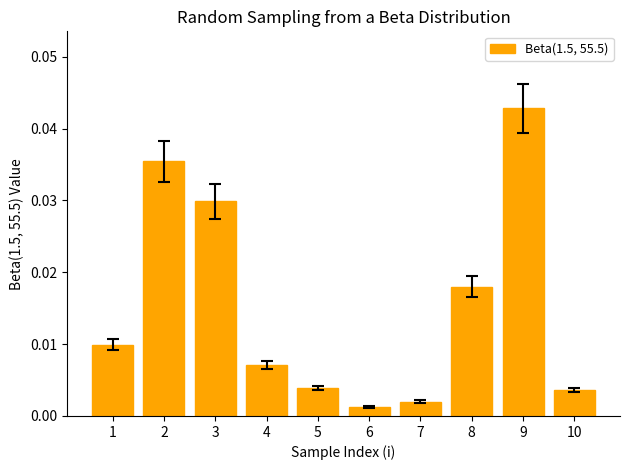

Between 5 and 6, which is larger?

5